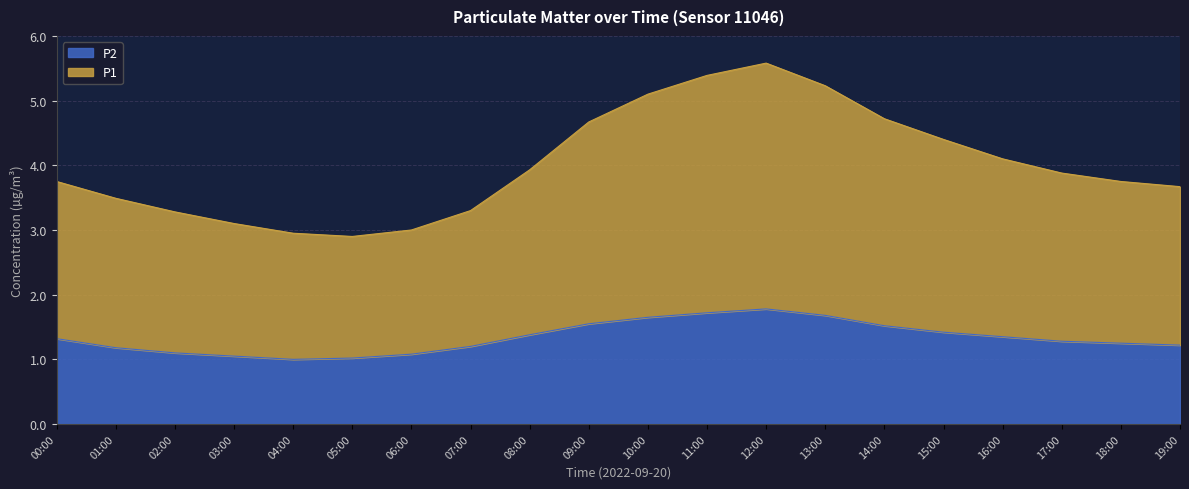

At which category does the chart reach its minimum across all series?

04:00